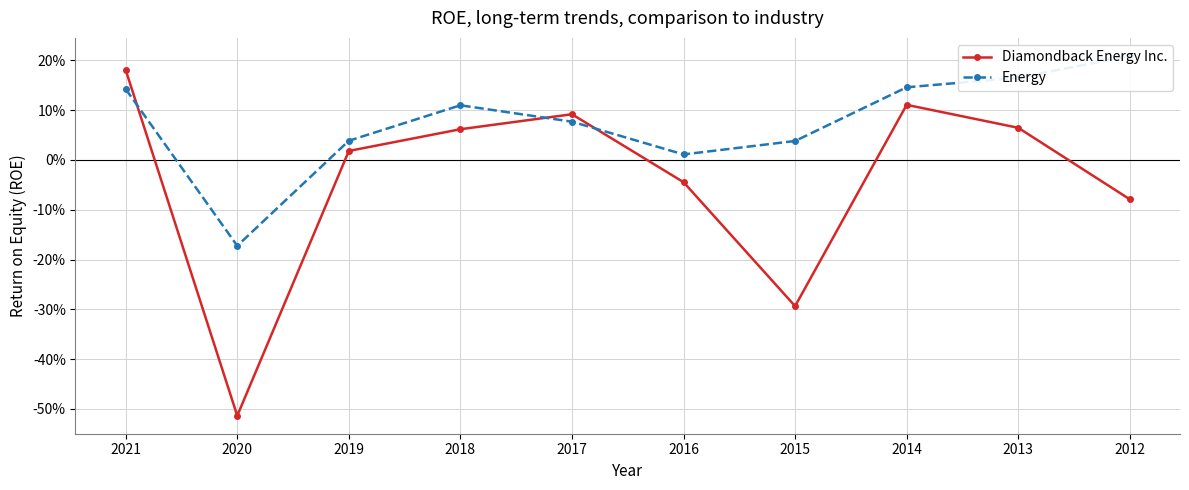

True or false: Diamondback Energy Inc. has more than 1 interior local peaks.

True